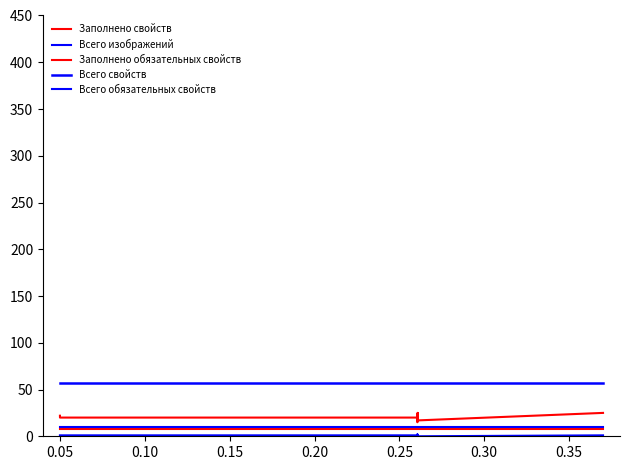

What is the greatest value displayed?

57